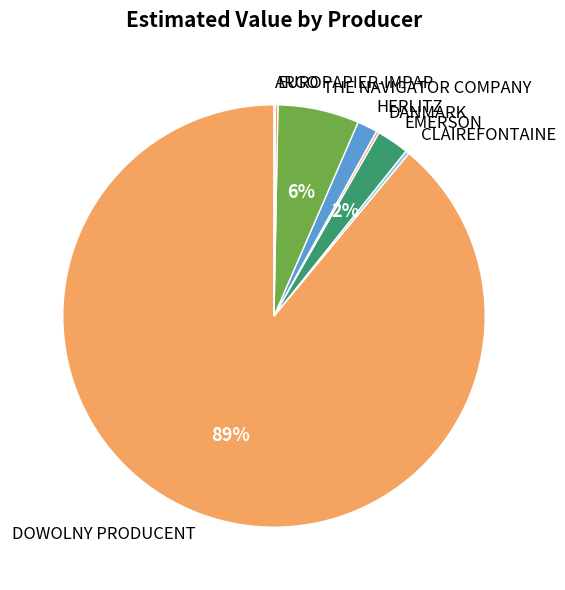

Is there any slice that represents more than half of the pie?

Yes